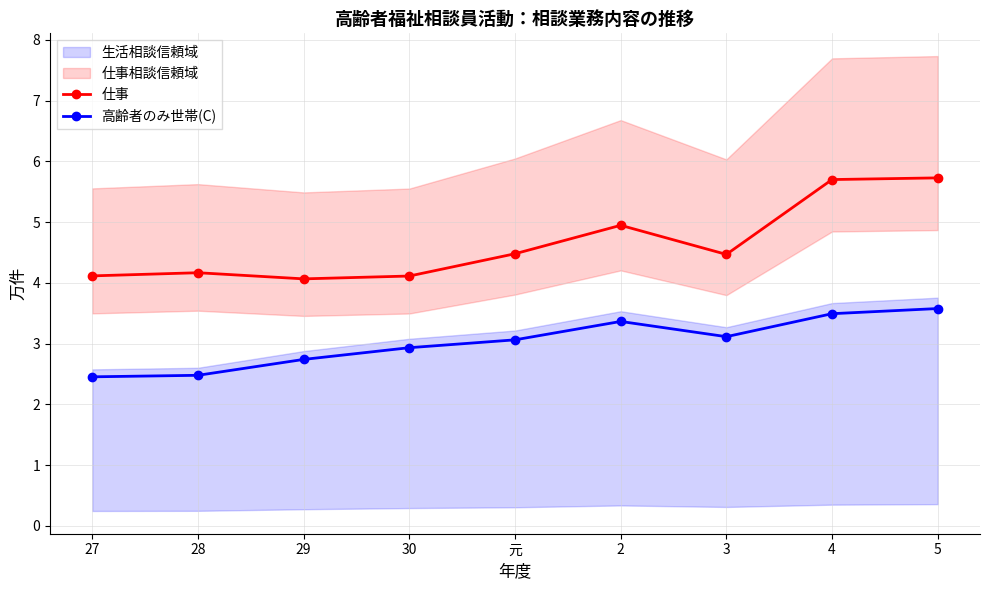

The value of 仕事 at 27 is 1.9. True or false?

False